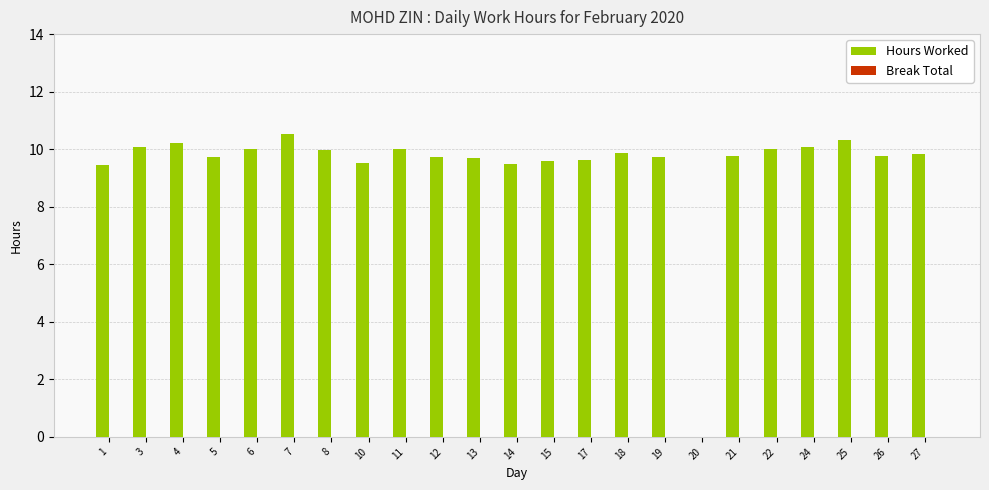

Which has a higher value, 7 or 4?

7